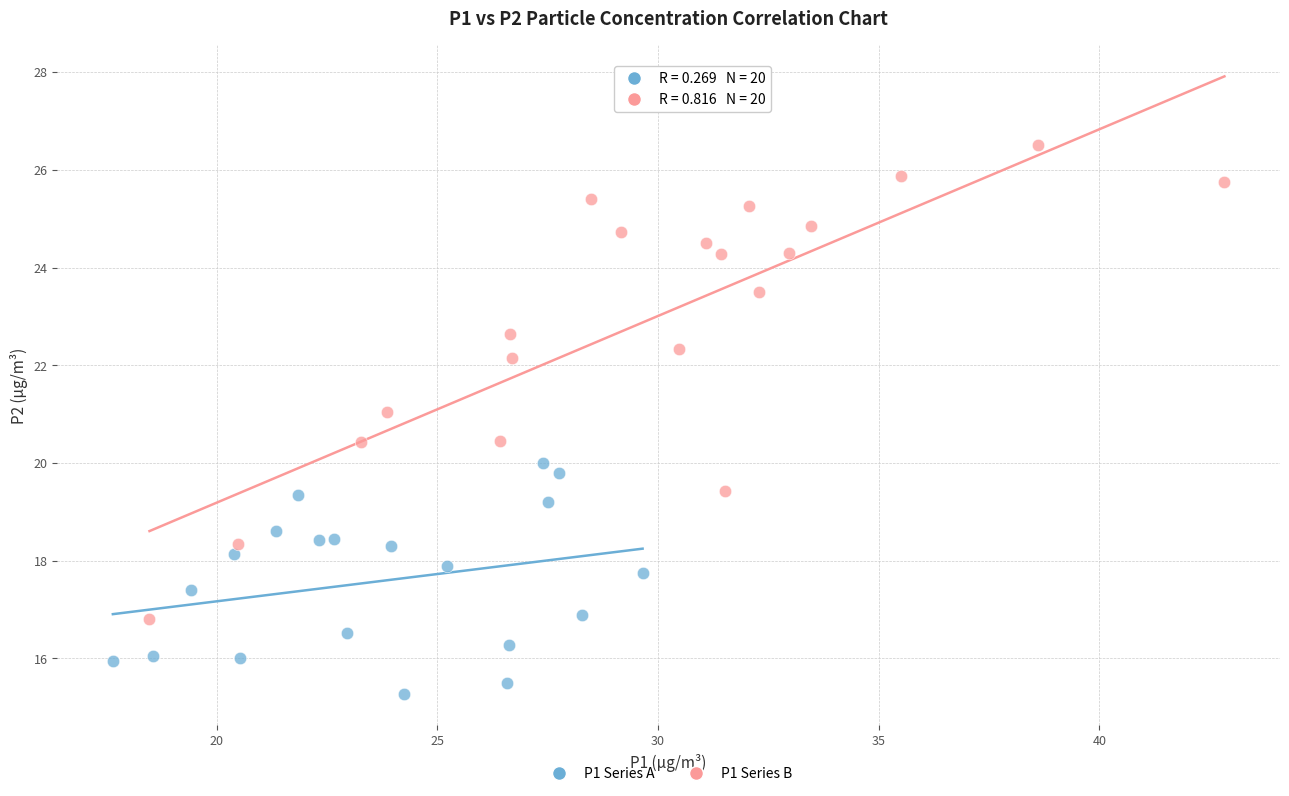

Which series reaches the minimum Y coordinate?

P1 Series A